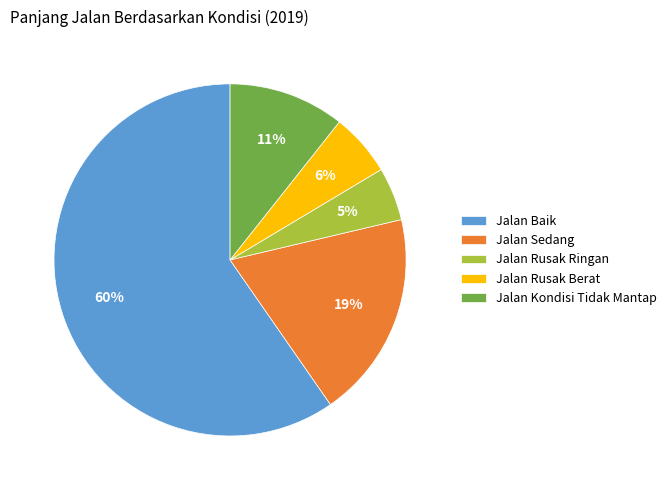

Count the number of slices in the pie.

5